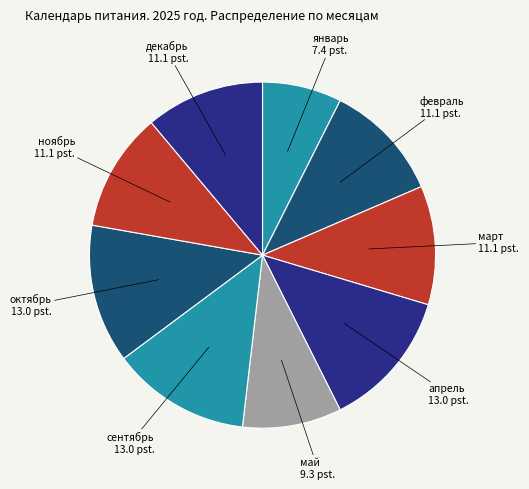

Which has a higher value, апрель or февраль?

апрель